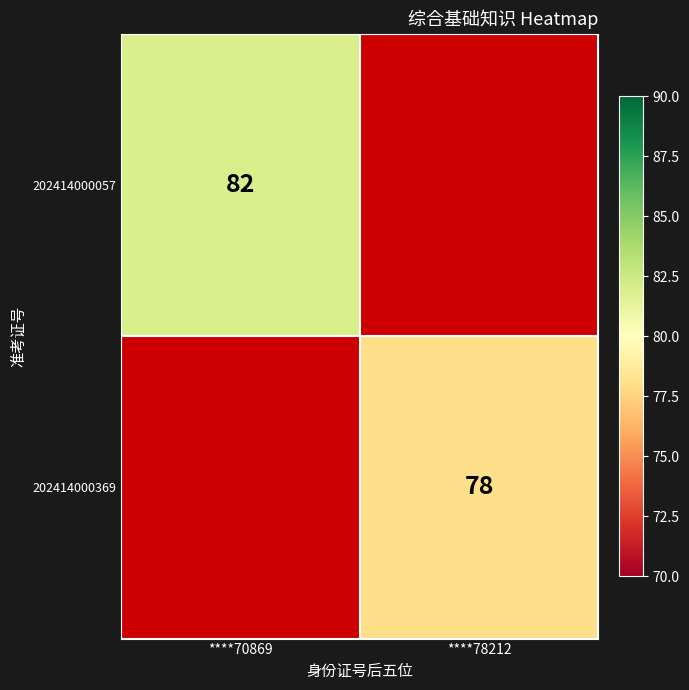

Which label corresponds to the smallest value in the chart?

****78212